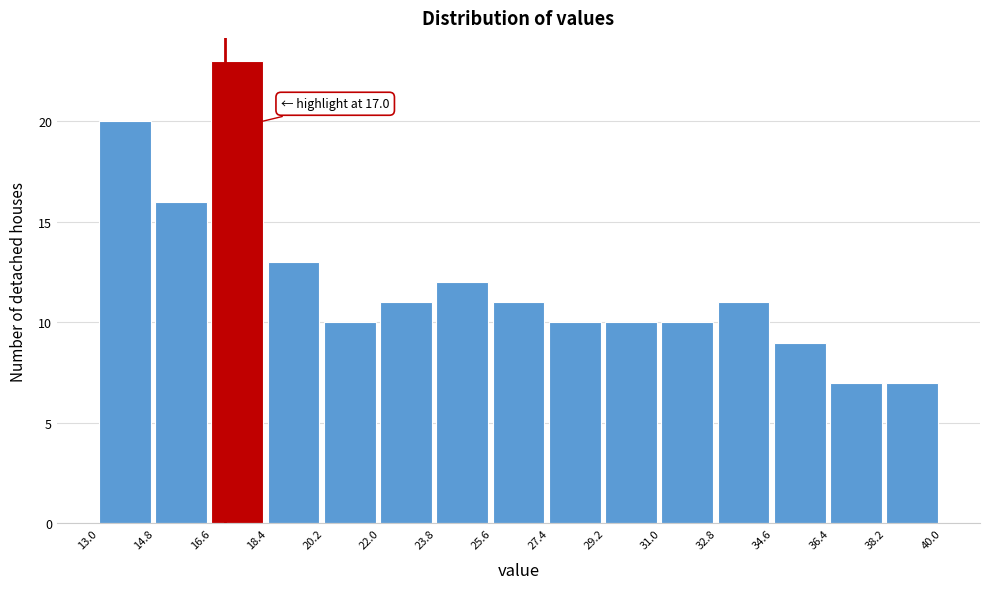

Which range on the x-axis has the tallest bar?

16.6 to 18.4